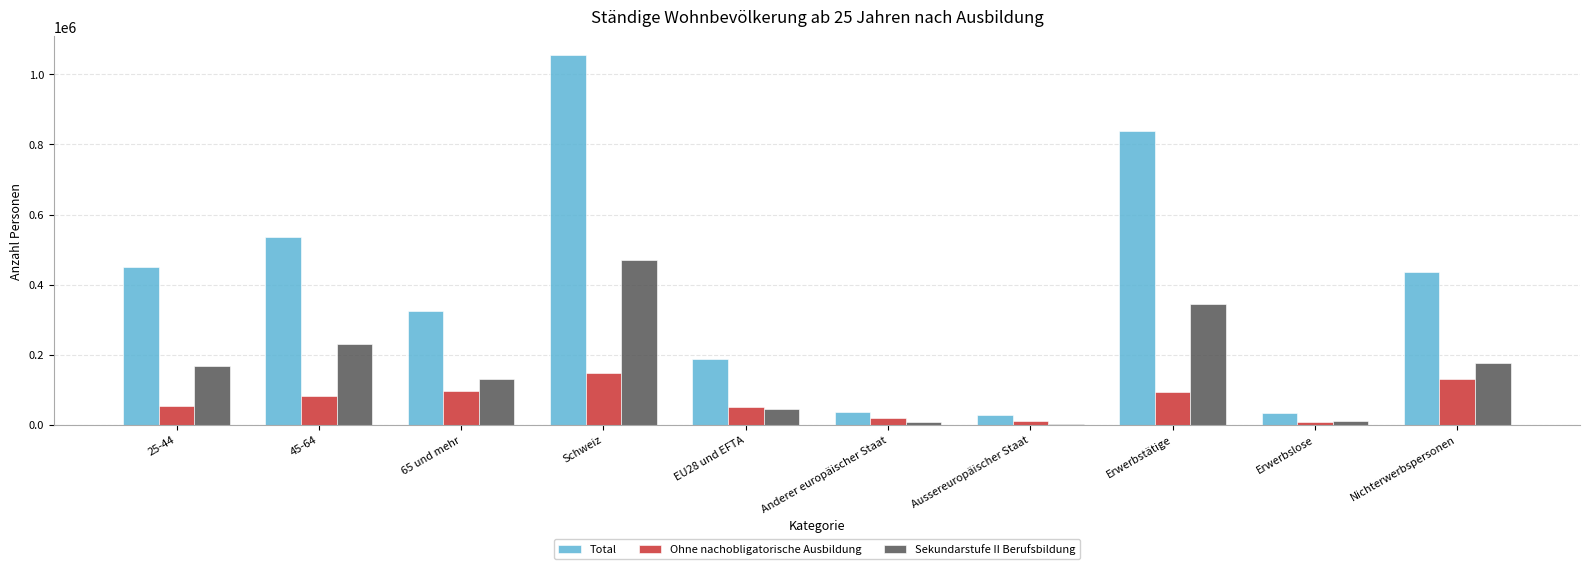

What position from the left is Schweiz?

4